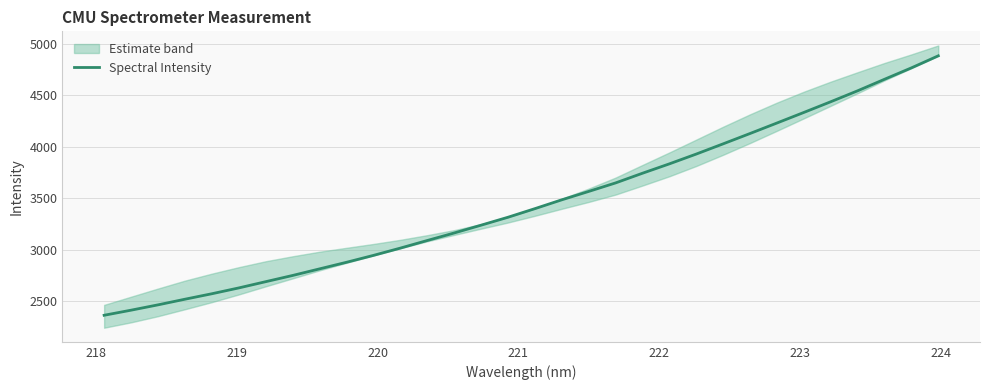

What is the value of the 13th point from the left?

3089.6